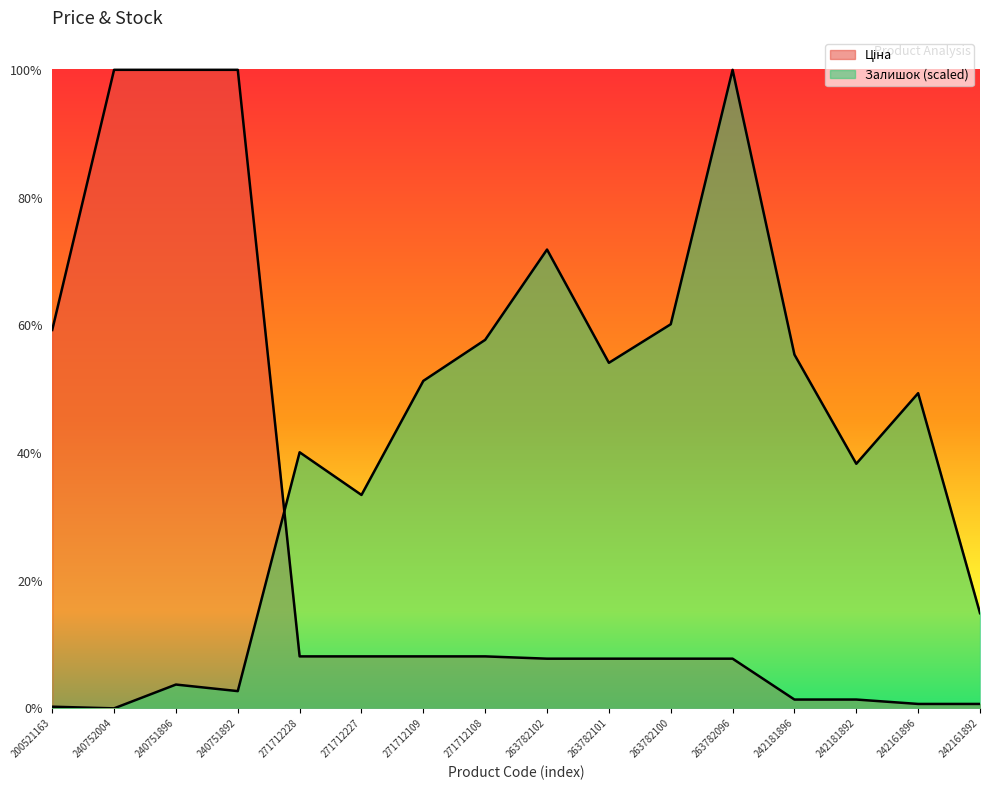

How many categories are shown in the chart?

16